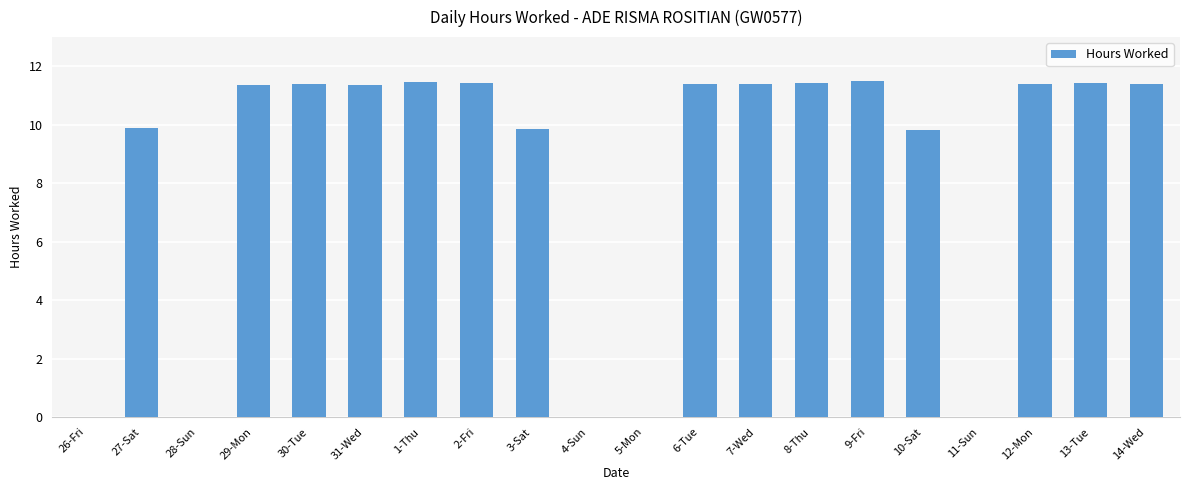

What is the difference between the values at 6-Tue and 27-Sat?

1.5